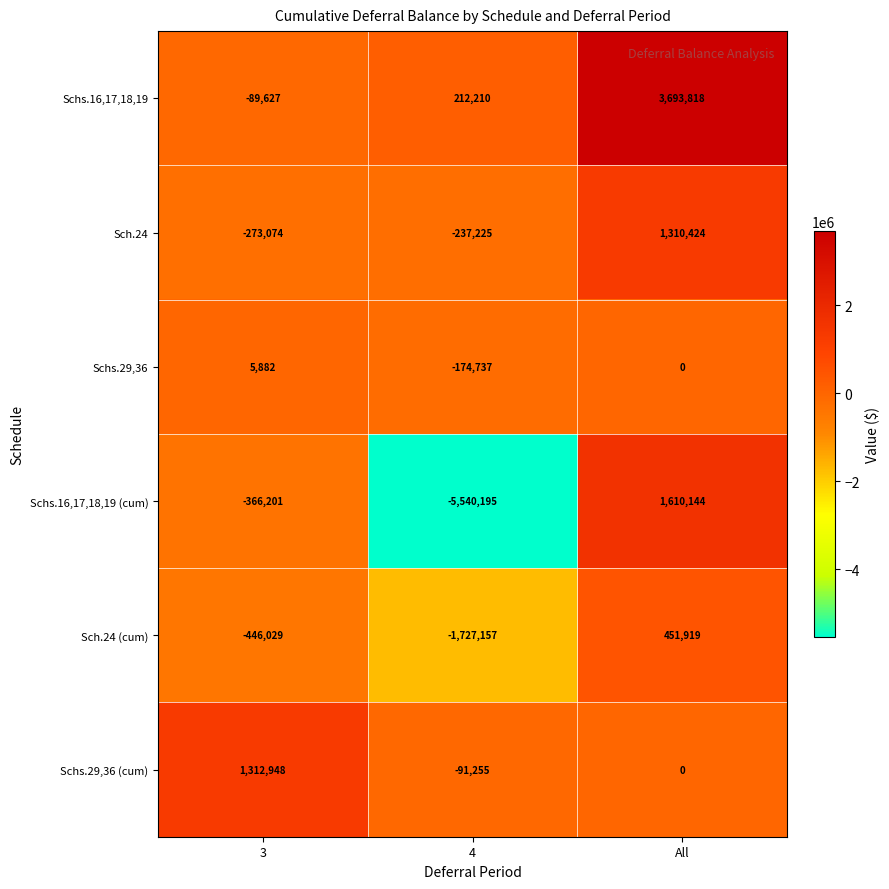

How many Sch.24 (cum) values are between -1727157 and 451919?

3